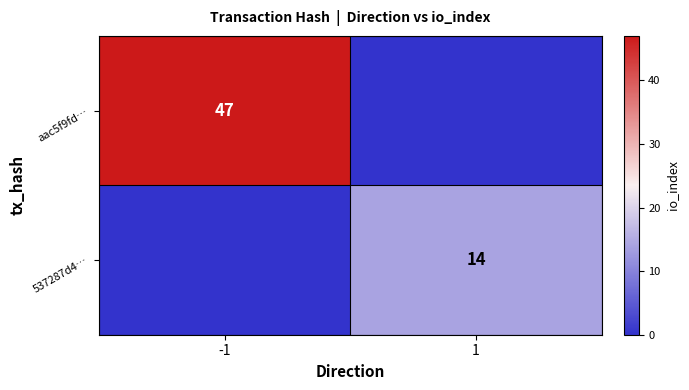

How many values in aac5f9fd… are above zero?

1